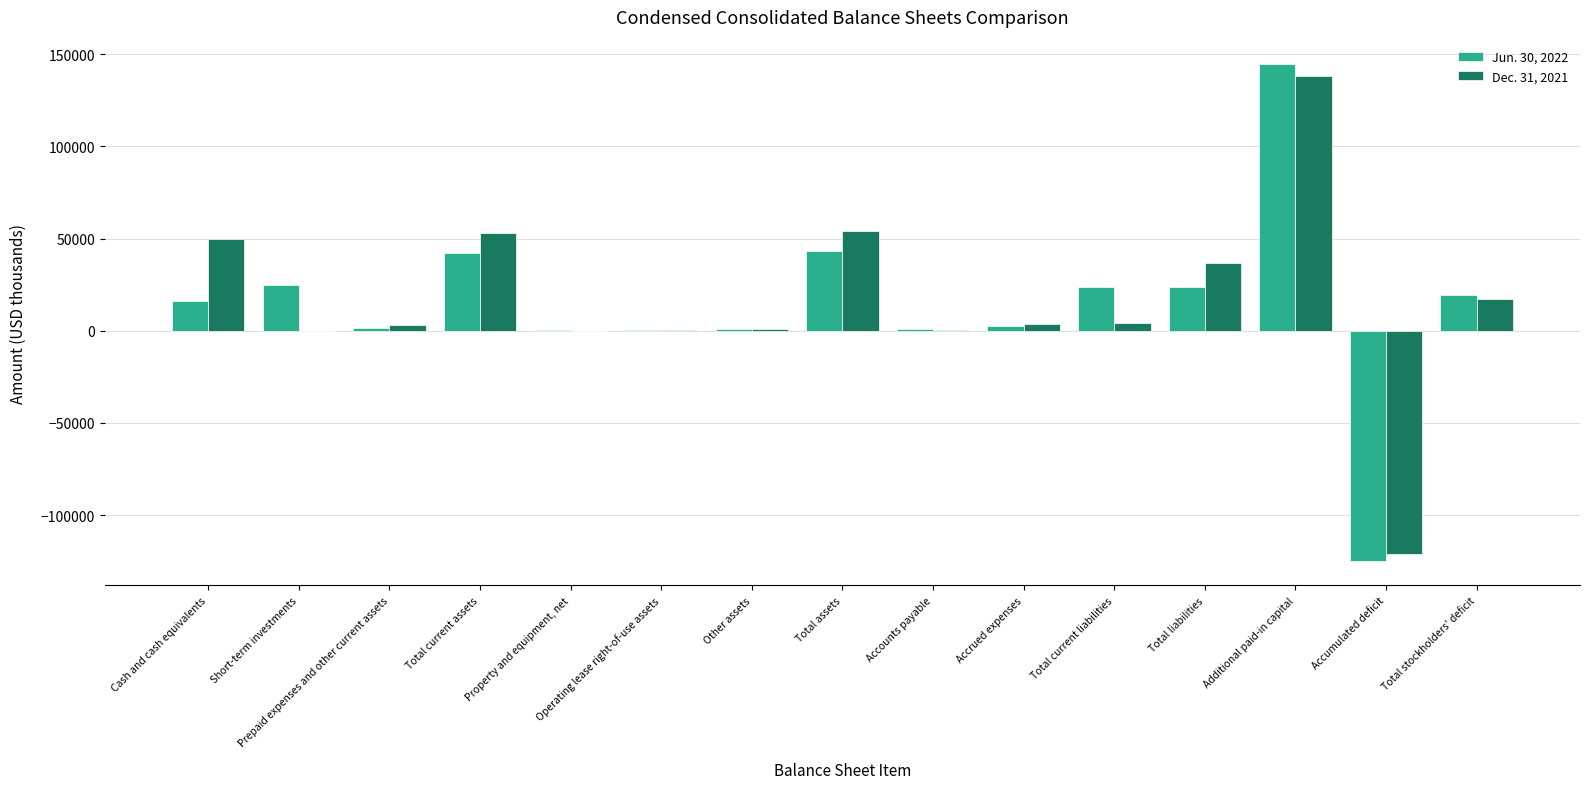

Count the number of categories in the chart.

15